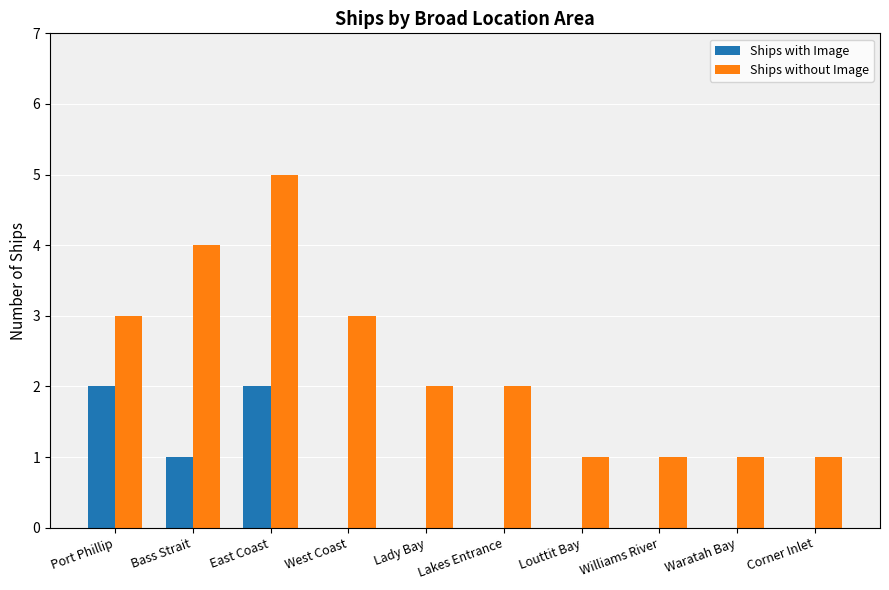

What is the sum of all Ships without Image values?

23